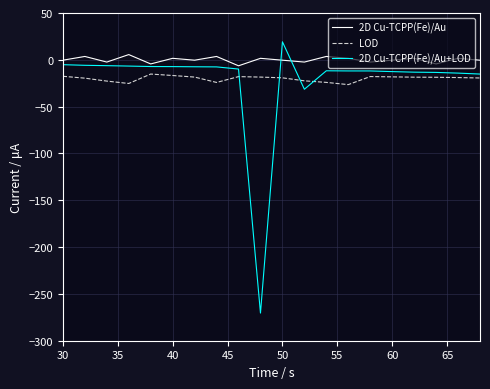

What is the minimum value shown in the chart?

-270.5